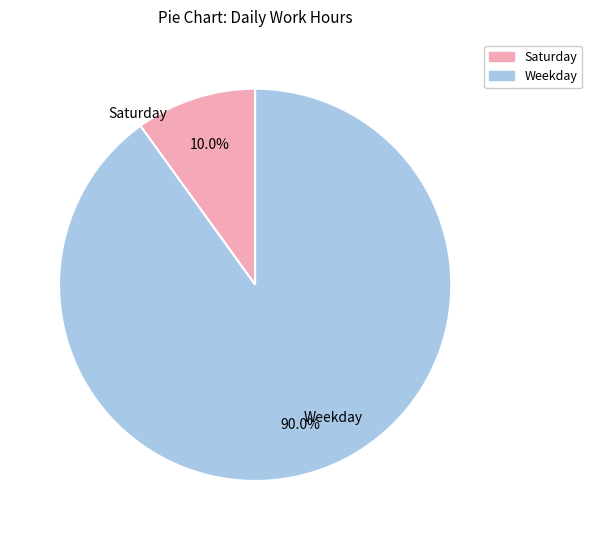

Does any single category account for the majority?

Yes